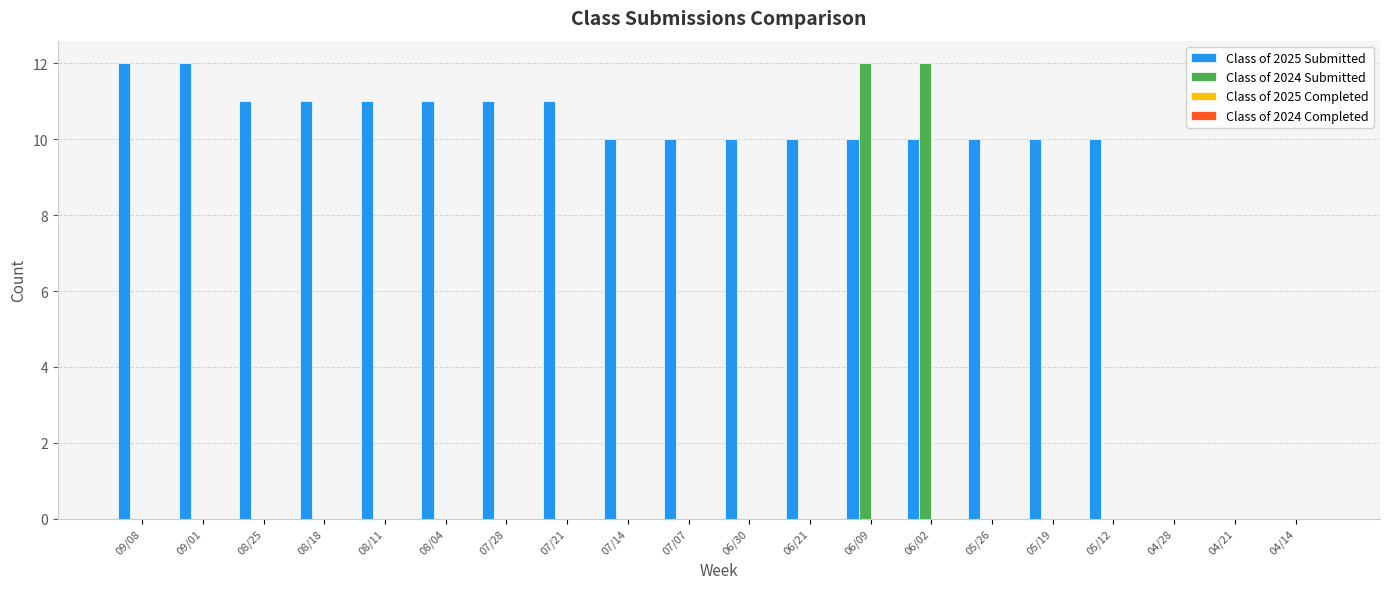

Which series changed the most between 09/01 and 06/30?

Class of 2025 Submitted